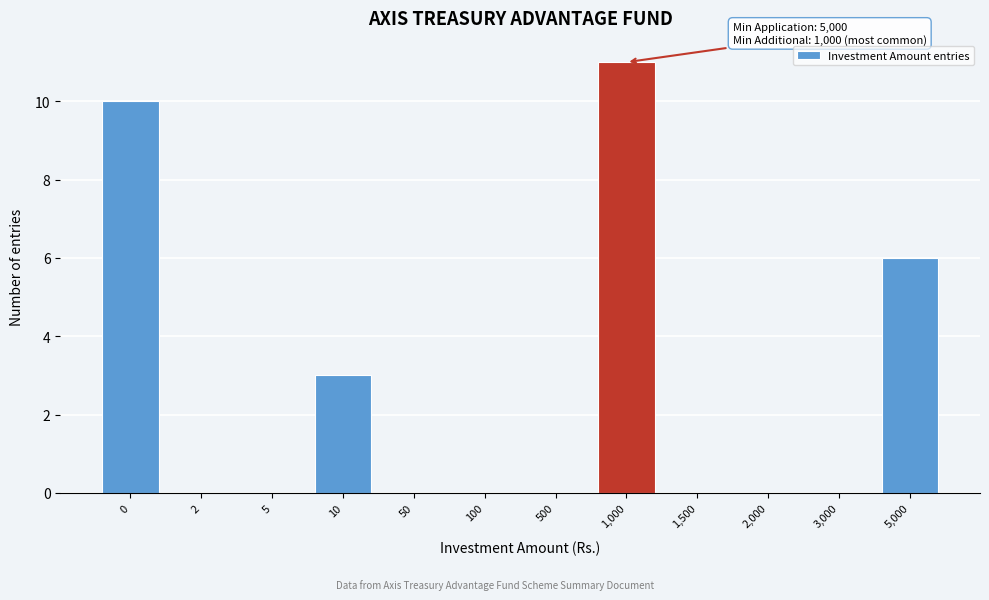

Reading right to left, extract all data points from this chart.

5,000=6	3,000=0	2,000=0	1,500=0	1,000=11	500=0	100=0	50=0	10=3	5=0	2=0	0=10